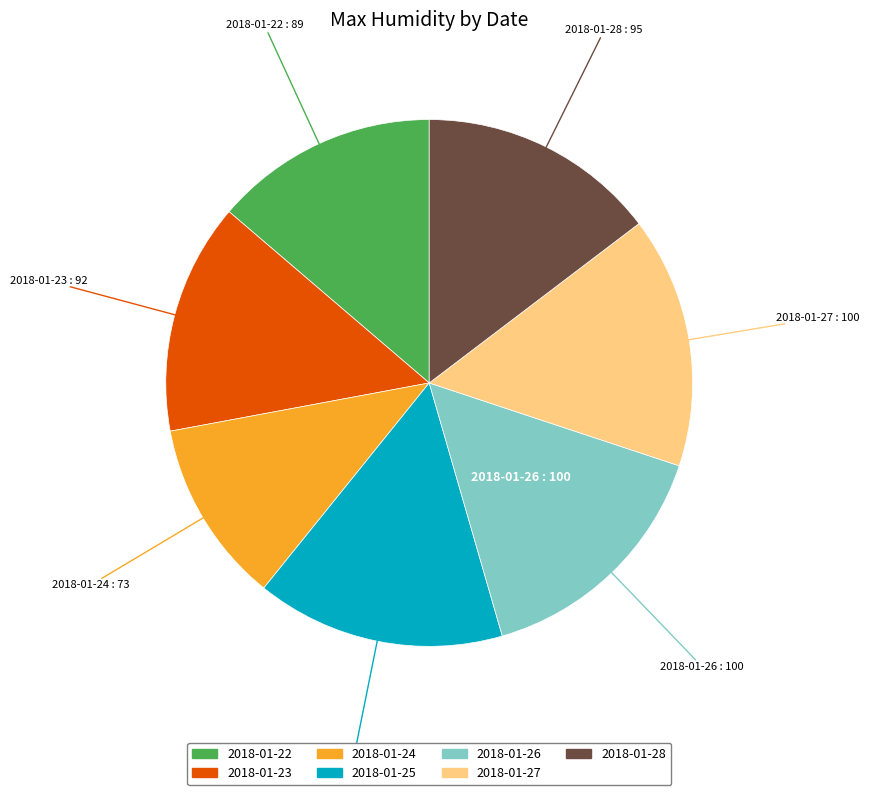

Does 2018-01-25 account for over 50% of the chart?

No